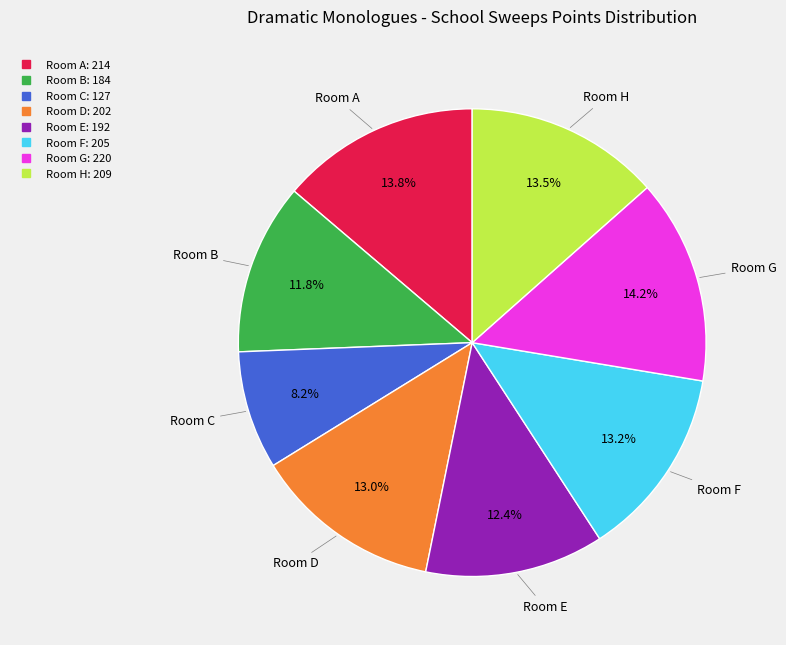

Does any single category account for the majority?

No